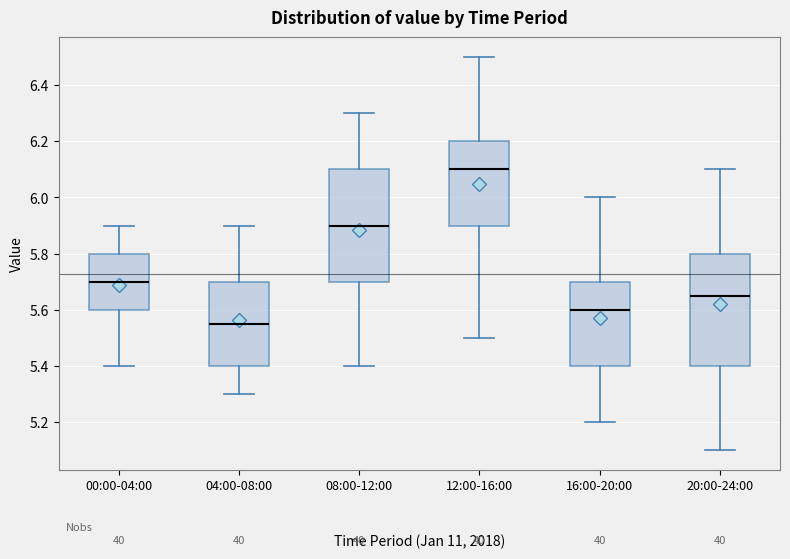

Which box has the lowest median line?

04:00-08:00